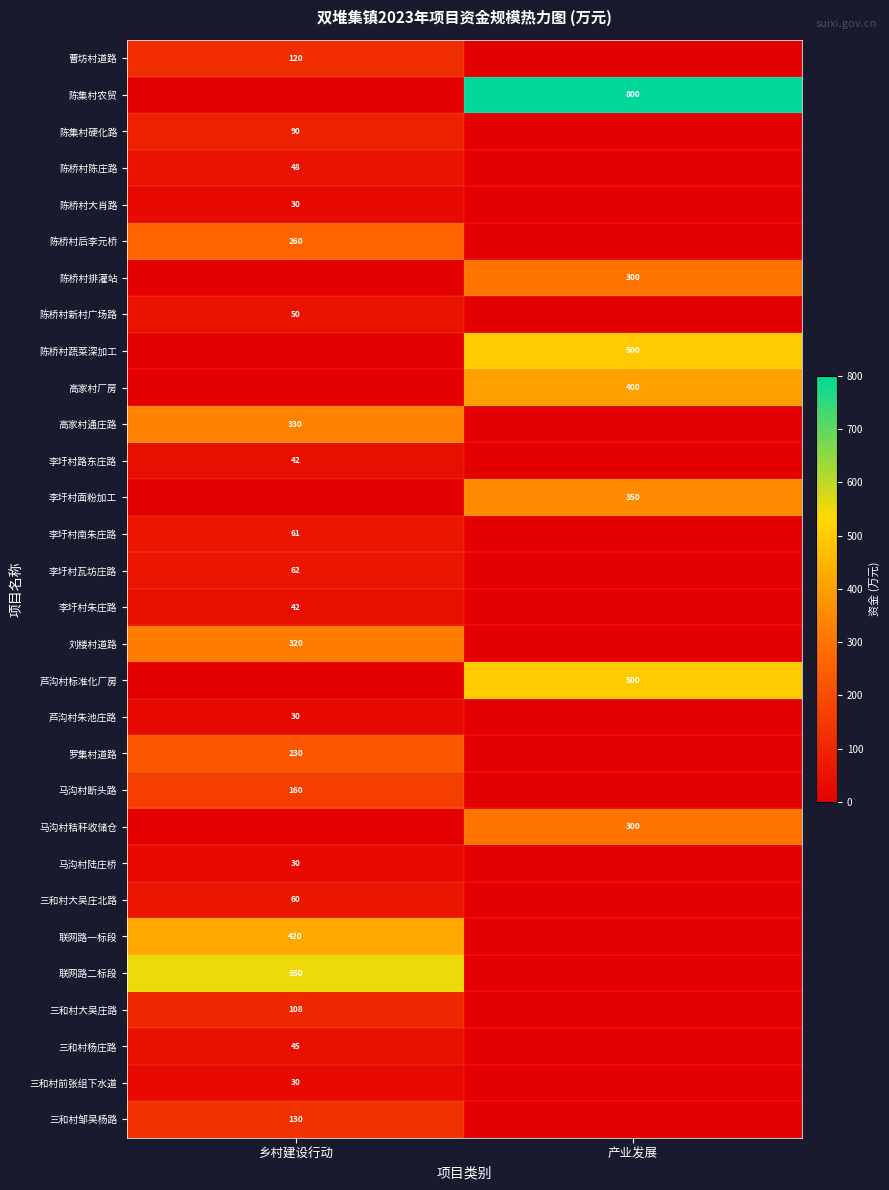

True or false: 三和村杨庄路 has a value of 45 at 乡村建设行动.

True